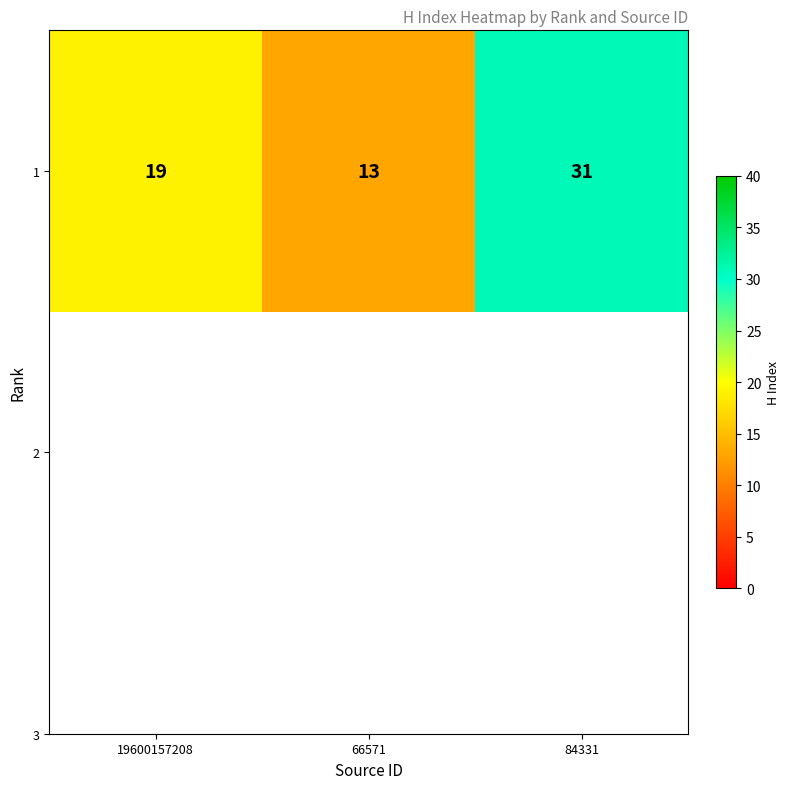

What is the minimum value shown in the chart?

13